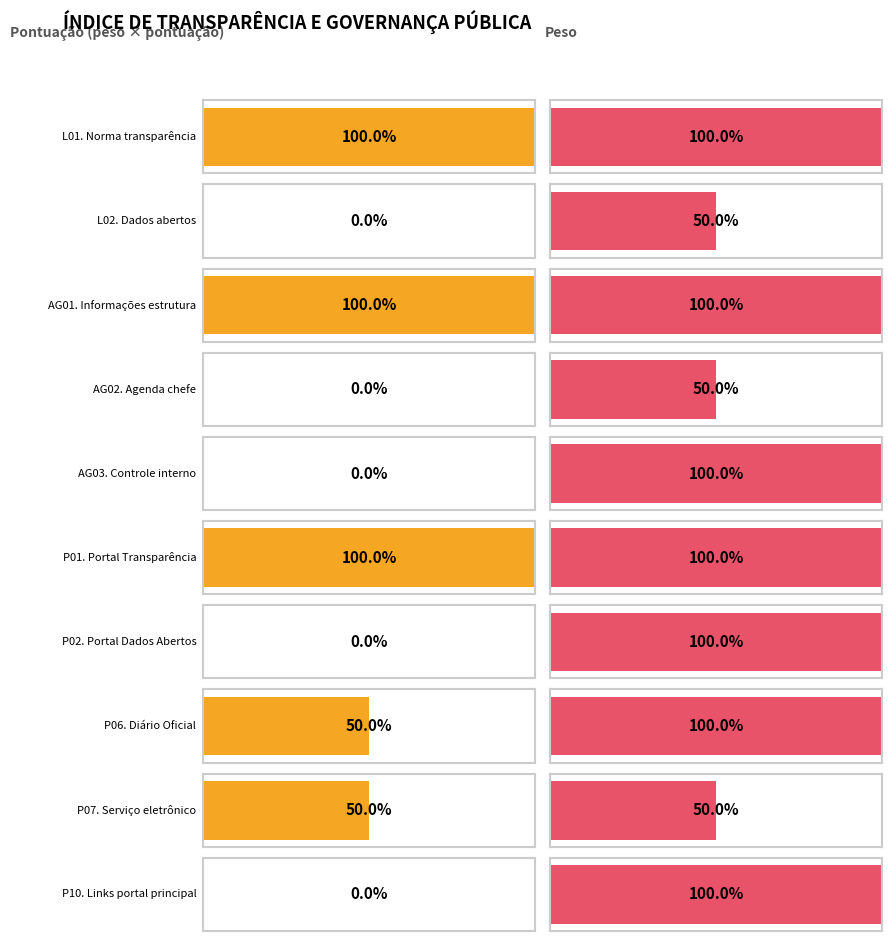

What are all the series names shown in the legend?

Pontuação (peso x pontuação), Peso